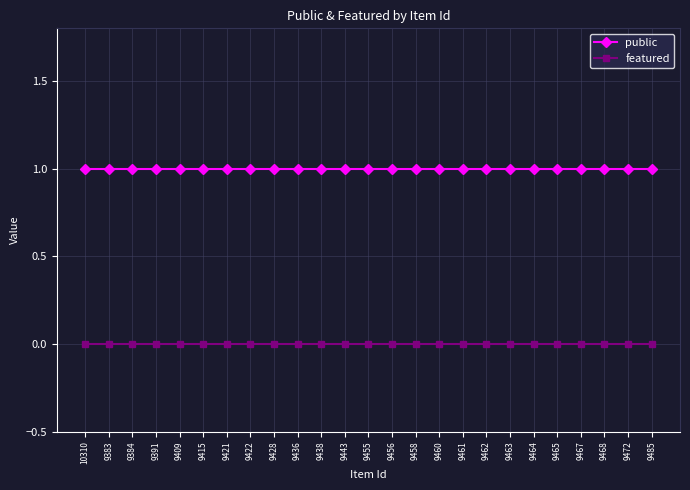

What position from the left is 9461?

17